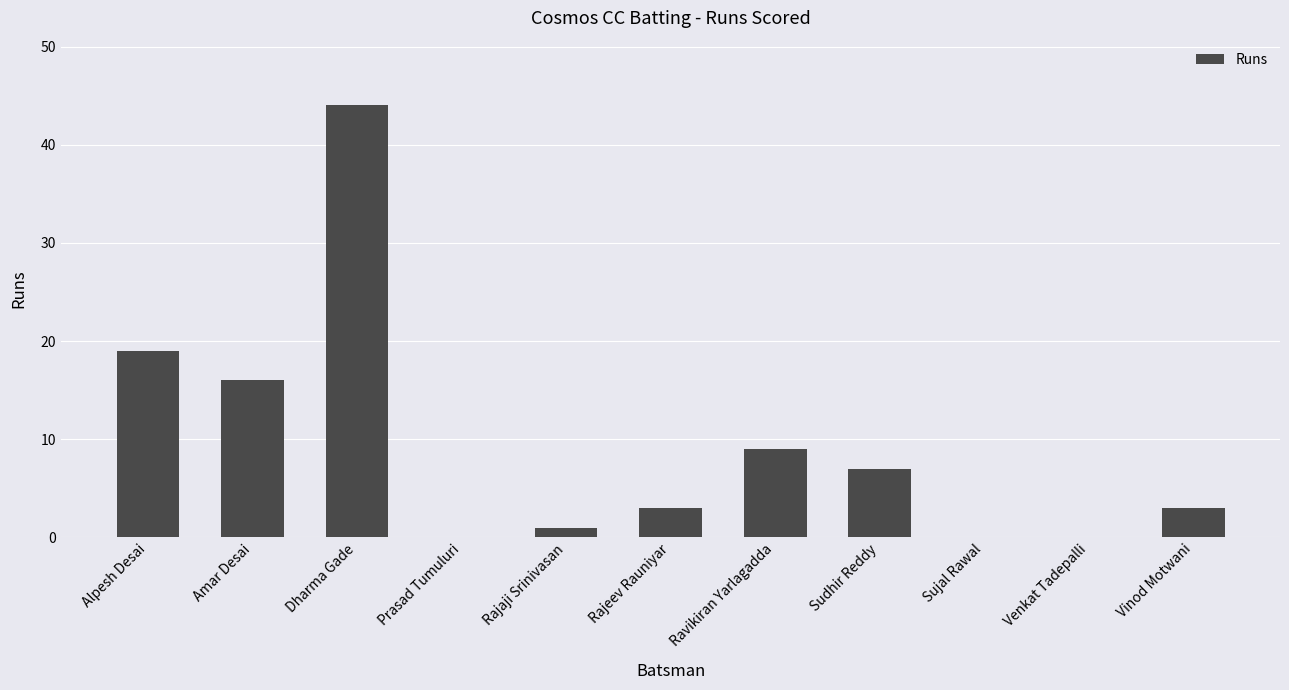

Reading left to right, list all the values displayed in this chart.

19	16	44	0	1	3	9	7	0	0	3